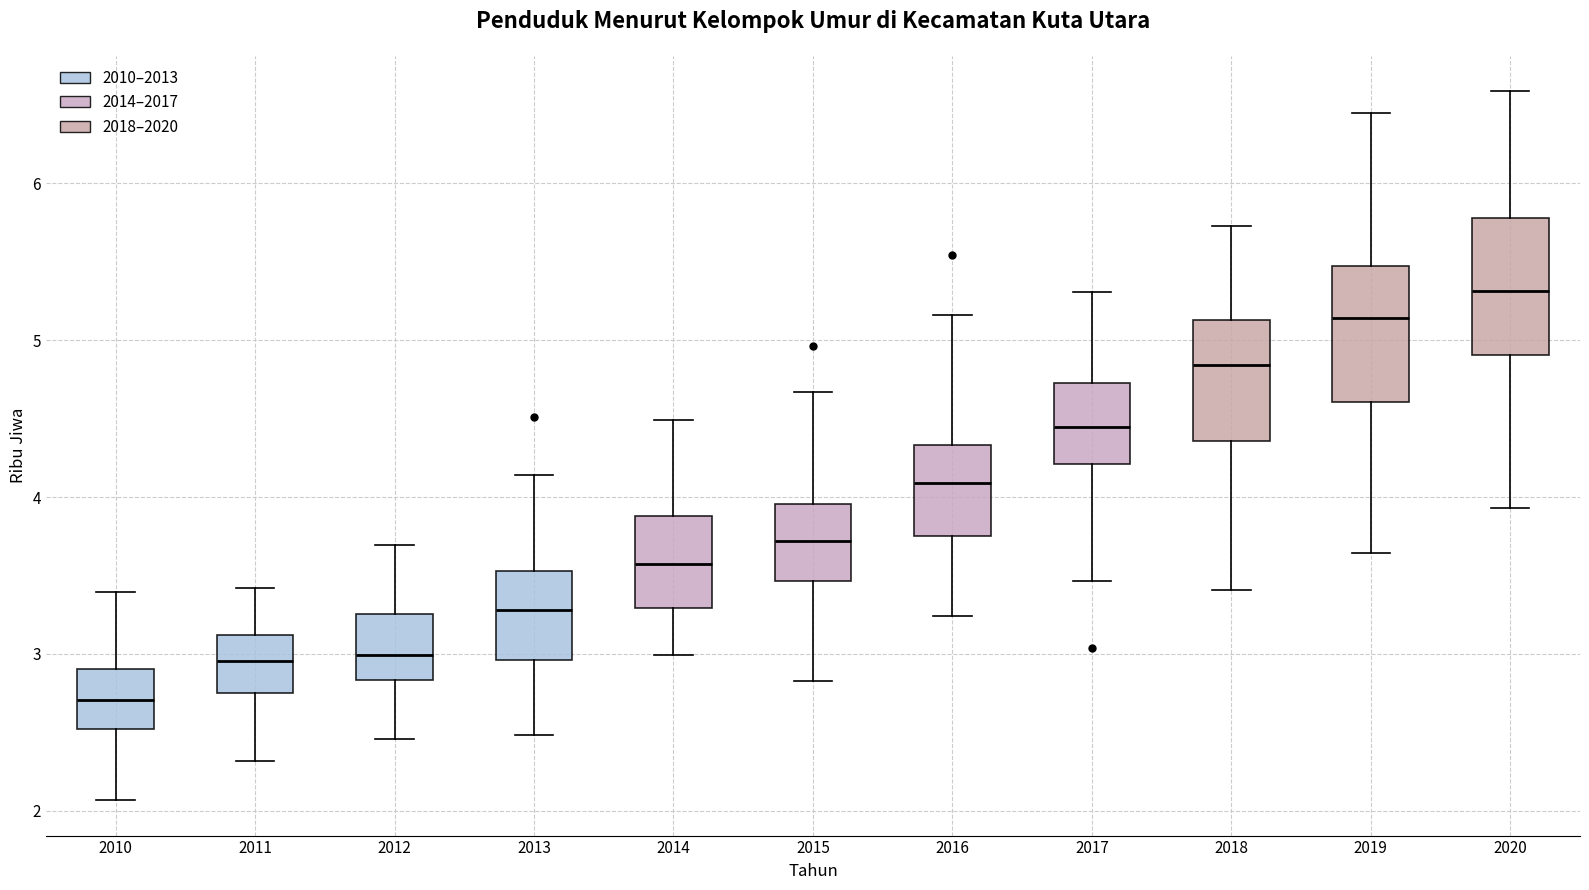

Which box has the highest median line?

2020